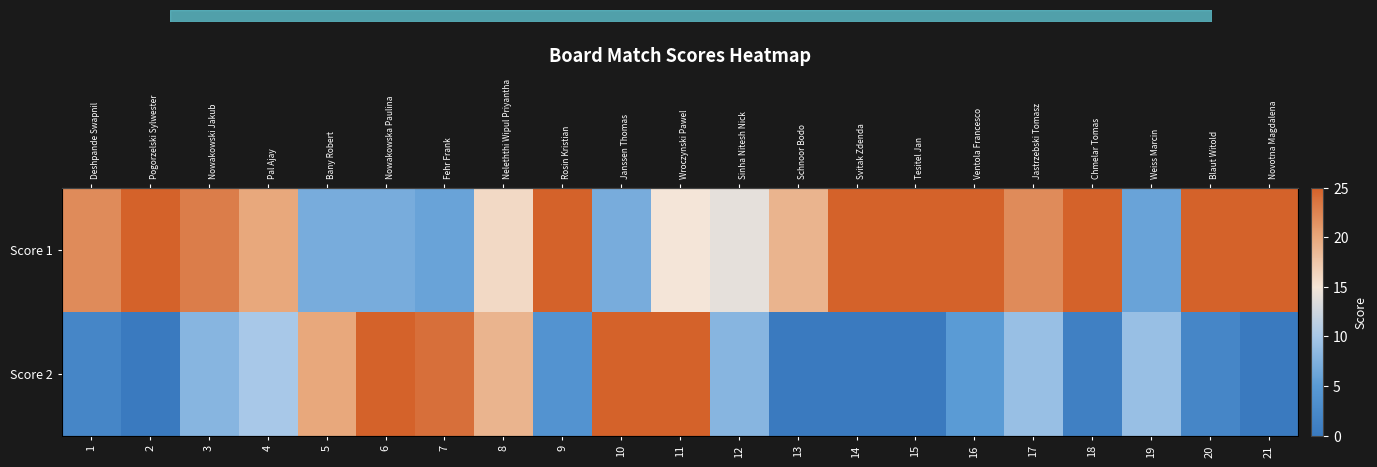

The value of Score 1 at 21 is 12. True or false?

False